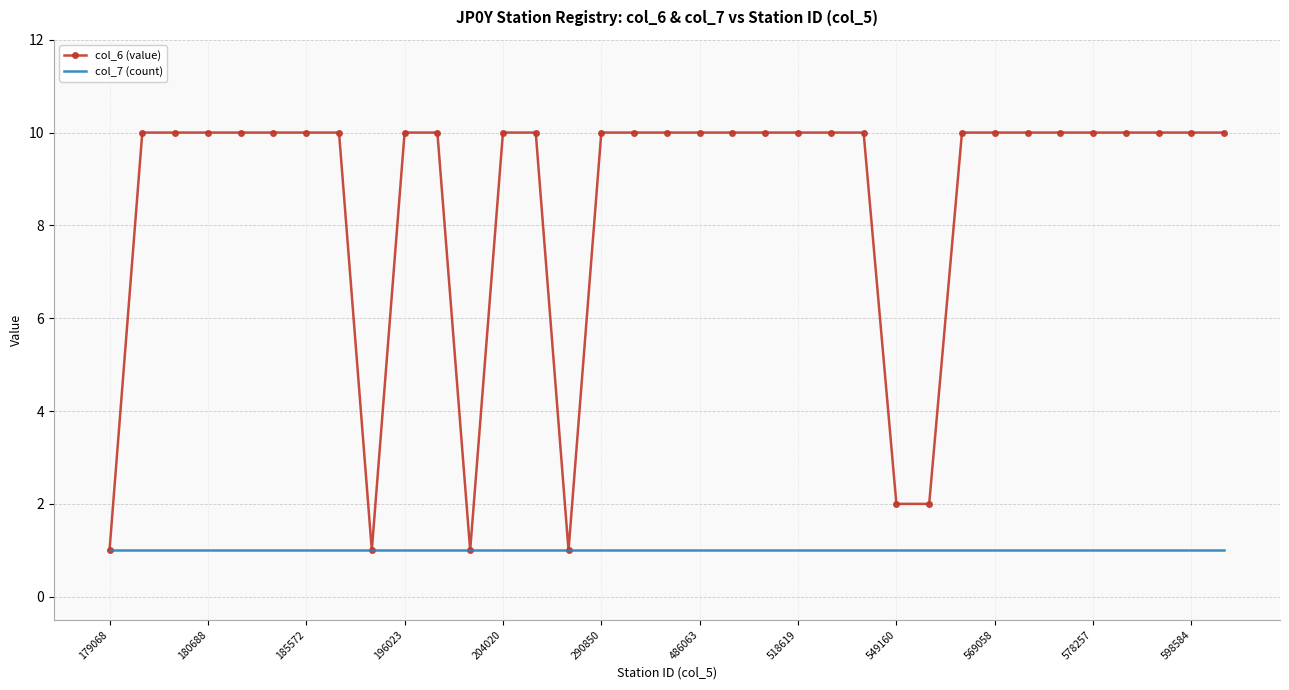

What are all the series names shown in the legend?

col_6 (value), col_7 (count)